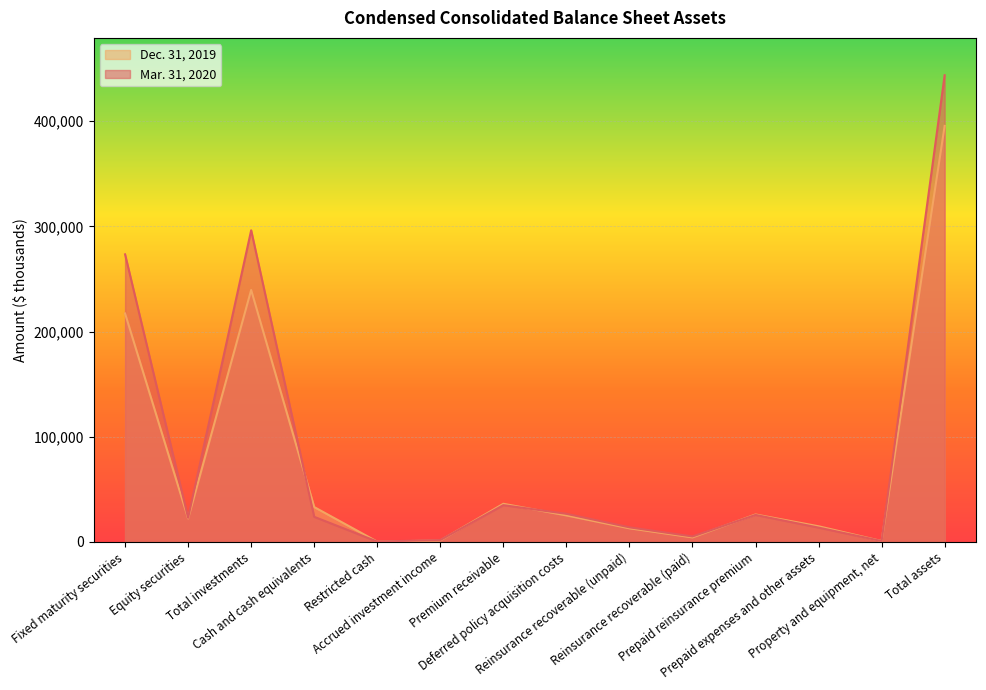

List the labels in order of Mar. 31, 2020 value, largest first.

Total assets, Total investments, Fixed maturity securities, Premium receivable, Deferred policy acquisition costs, Prepaid reinsurance premium, Cash and cash equivalents, Equity securities, Reinsurance recoverable (unpaid), Prepaid expenses and other assets, Reinsurance recoverable (paid), Accrued investment income, Property and equipment, net, Restricted cash